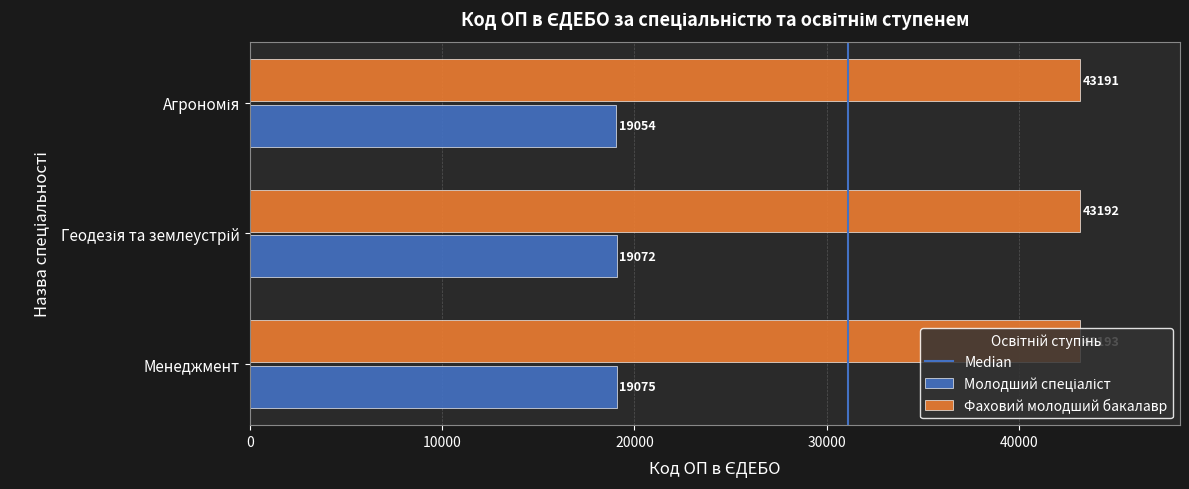

Read the Фаховий молодший бакалавр value at Менеджмент.

43193